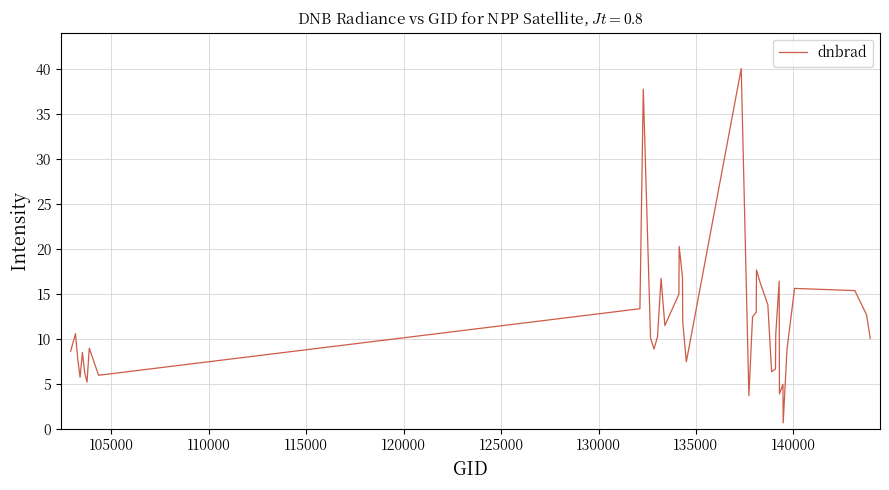

What is the maximum value shown in the chart?

40.0